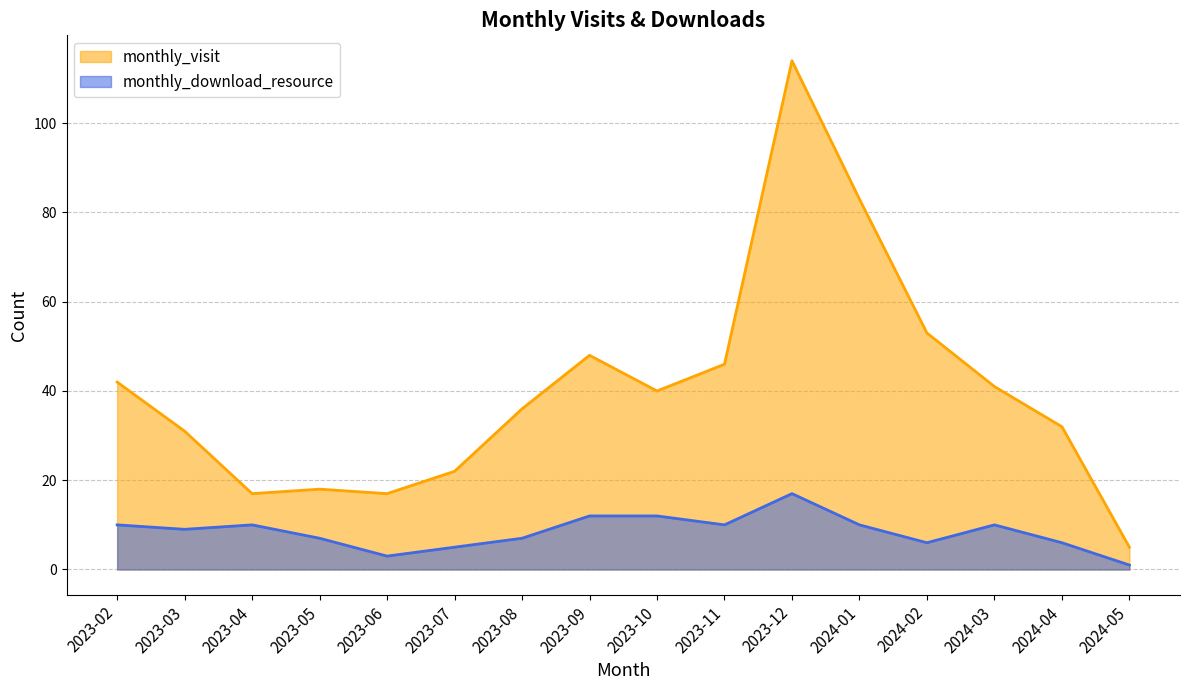

Which series has the widest spread of values?

monthly_visit